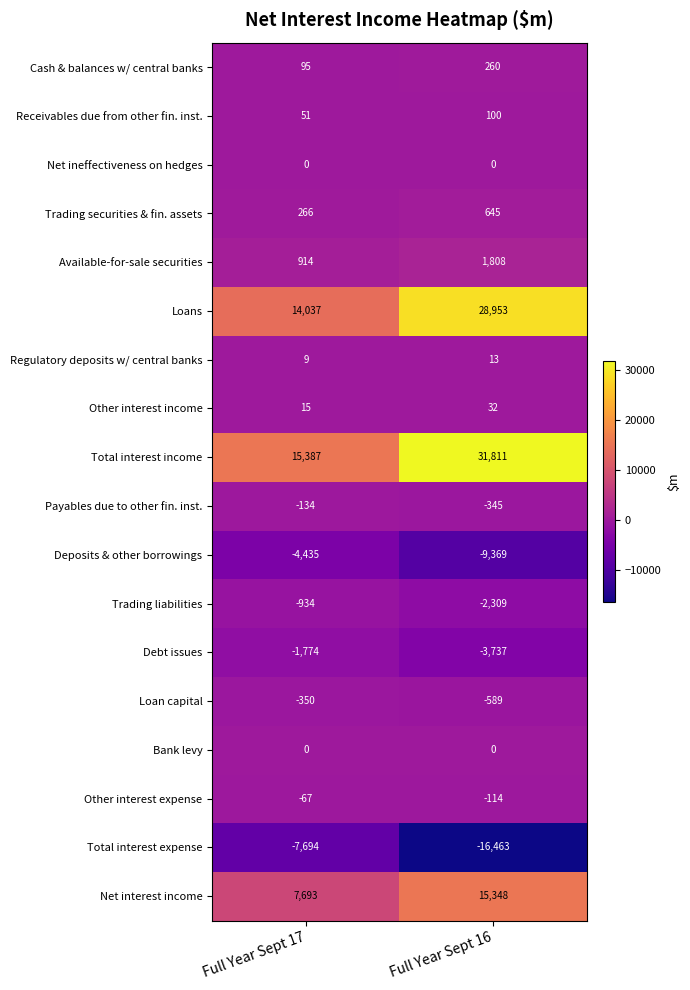

What is the total value across all series at Full Year Sept 16?

46044